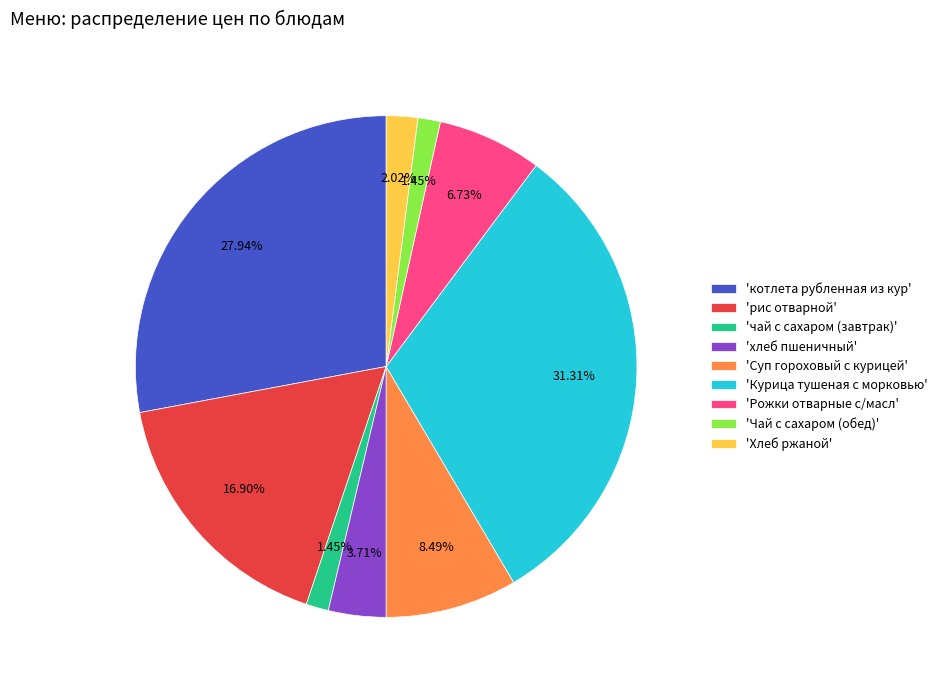

Which has a higher value, 'Суп гороховый с курицей' or 'хлеб пшеничный'?

'Суп гороховый с курицей'